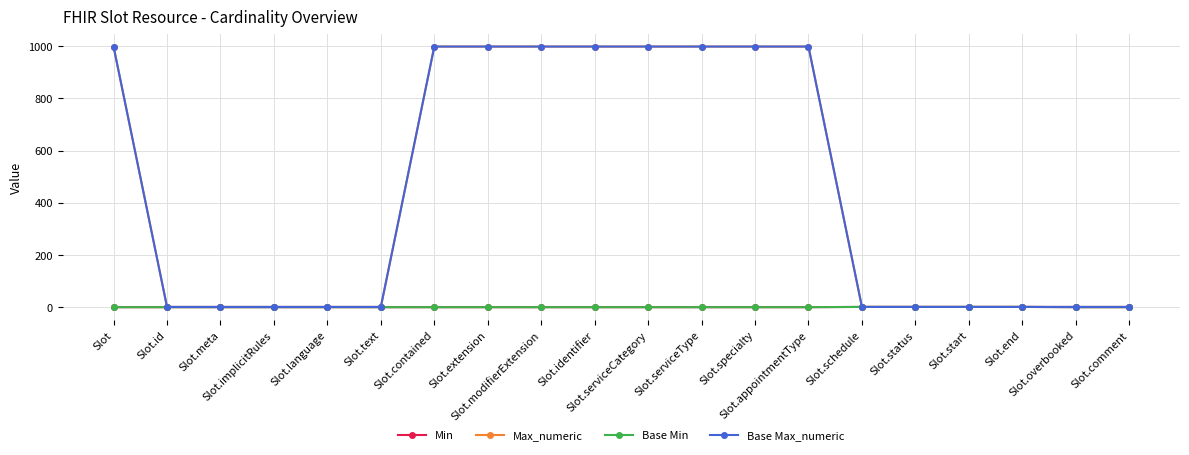

How many lines are shown in the chart?

4